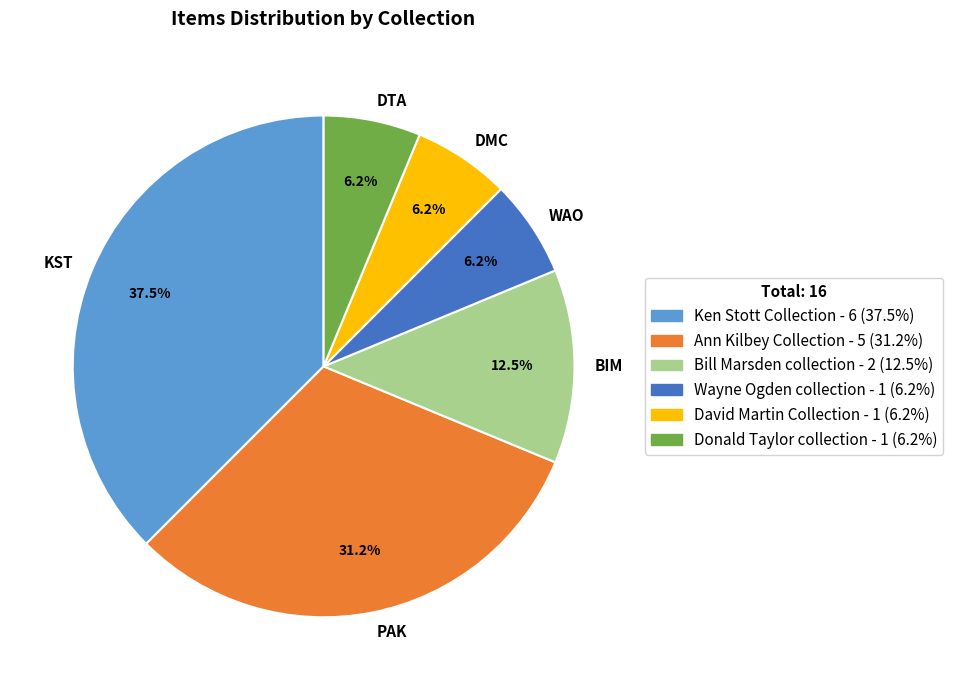

What is the largest slice in the pie chart?

Ken Stott Collection